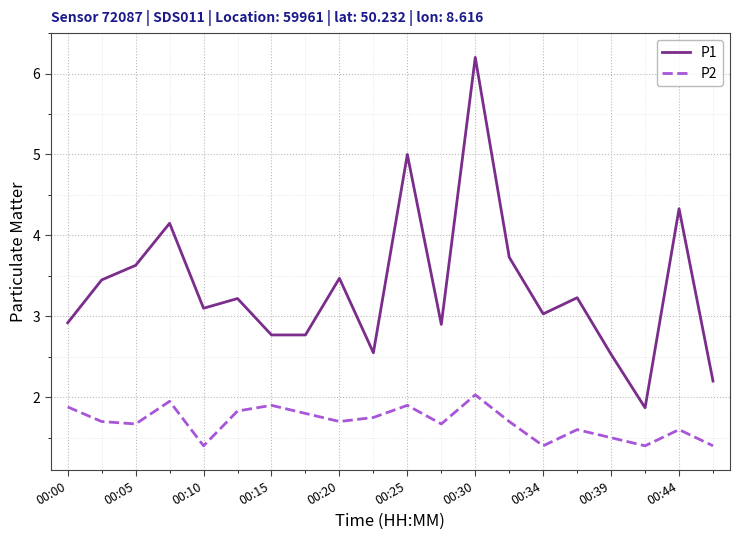

Rank the series by their maximum value, from highest to lowest.

P1, P2